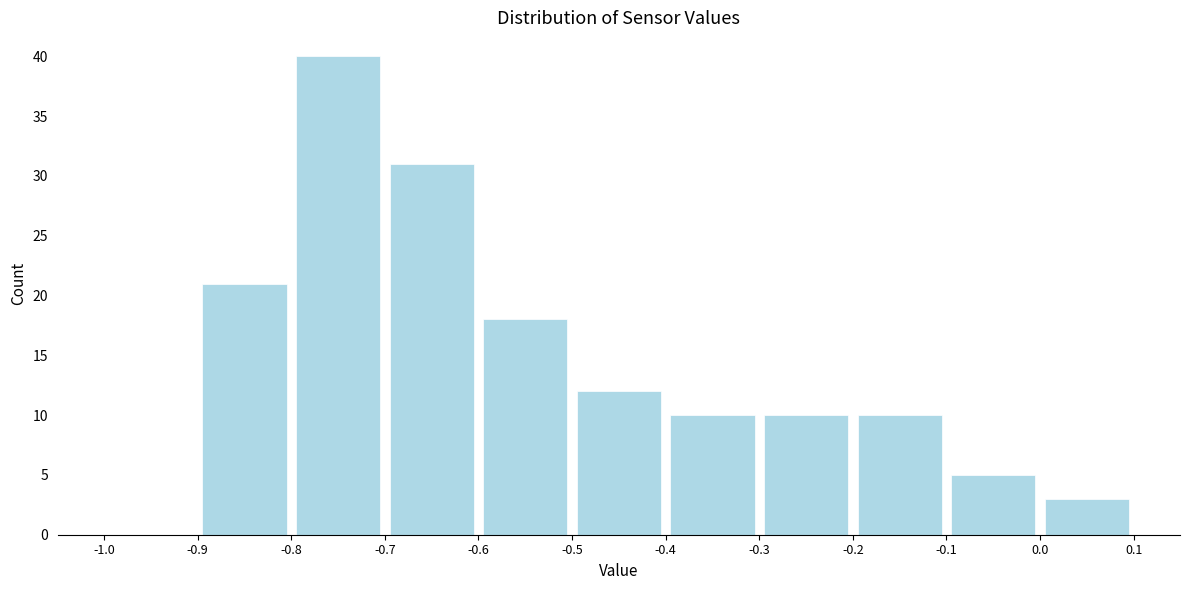

Reading left to right, transcribe this chart: for each bar, give the range it covers on the x-axis and its height. The values are not printed on the chart, so give them approximately, as read against the axis.

-1.0 to -0.9: 0
-0.9 to -0.8: 21
-0.8 to -0.7: 40
-0.7 to -0.6: 31
-0.6 to -0.5: 18
-0.5 to -0.4: 12
-0.4 to -0.3: 10
-0.3 to -0.2: 10
-0.2 to -0.1: 10
-0.1 to 0.0: 5
0.0 to 0.1: 3